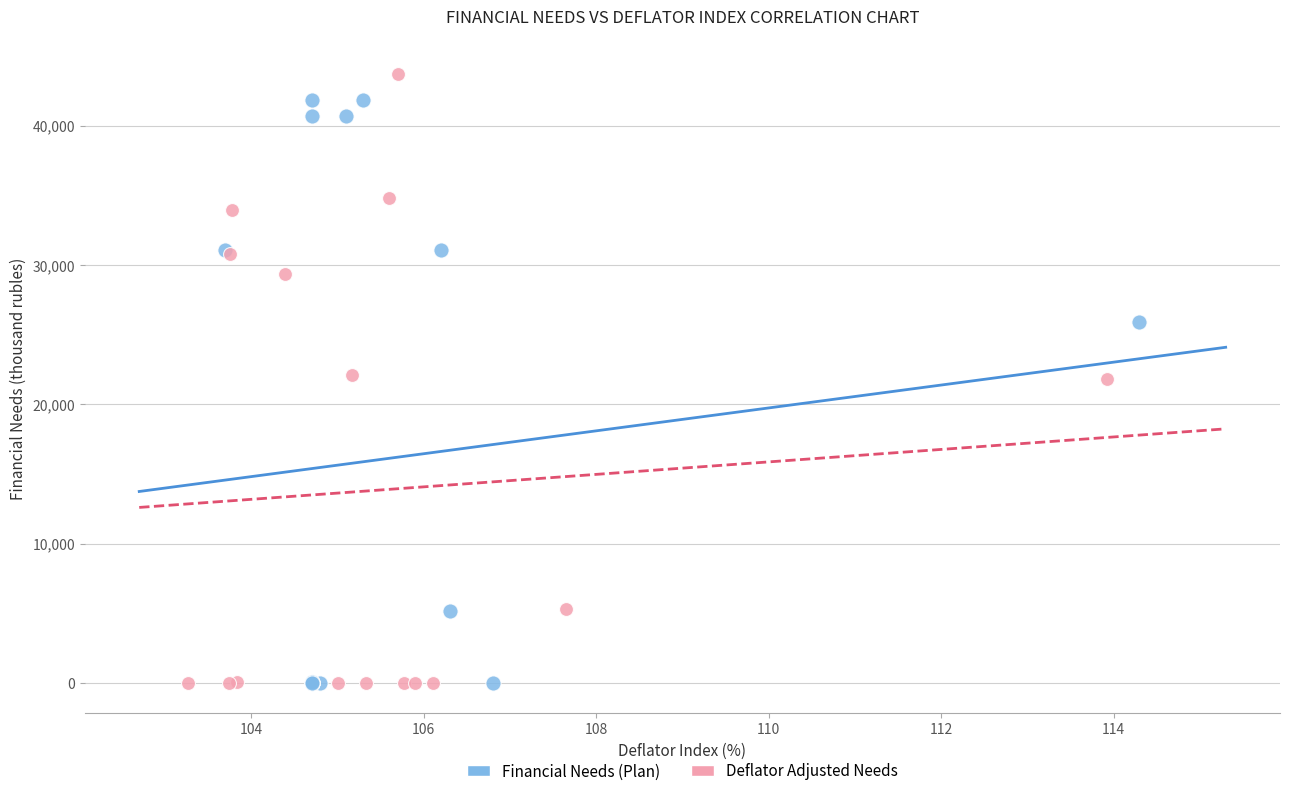

What are all the series names shown in the legend?

Financial Needs (Plan), Deflator Adjusted Needs